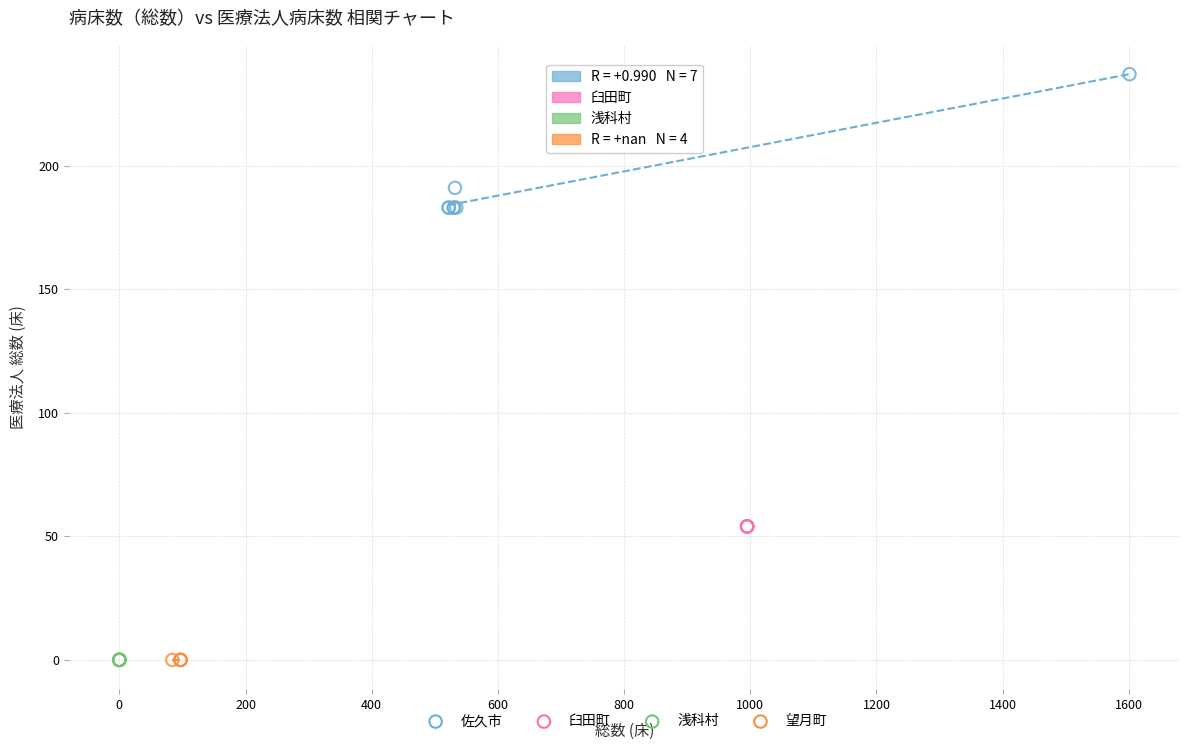

Which series contains the highest Y value?

佐久市